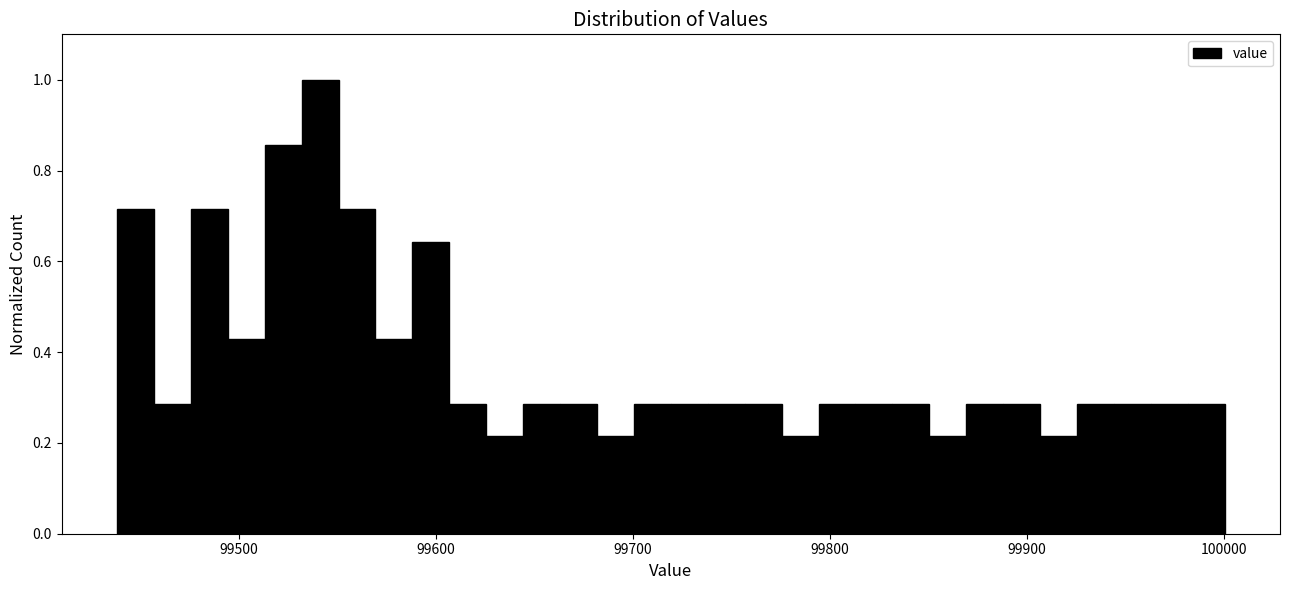

Read against the x-axis, roughly where is the centre of the tallest bar?

99540